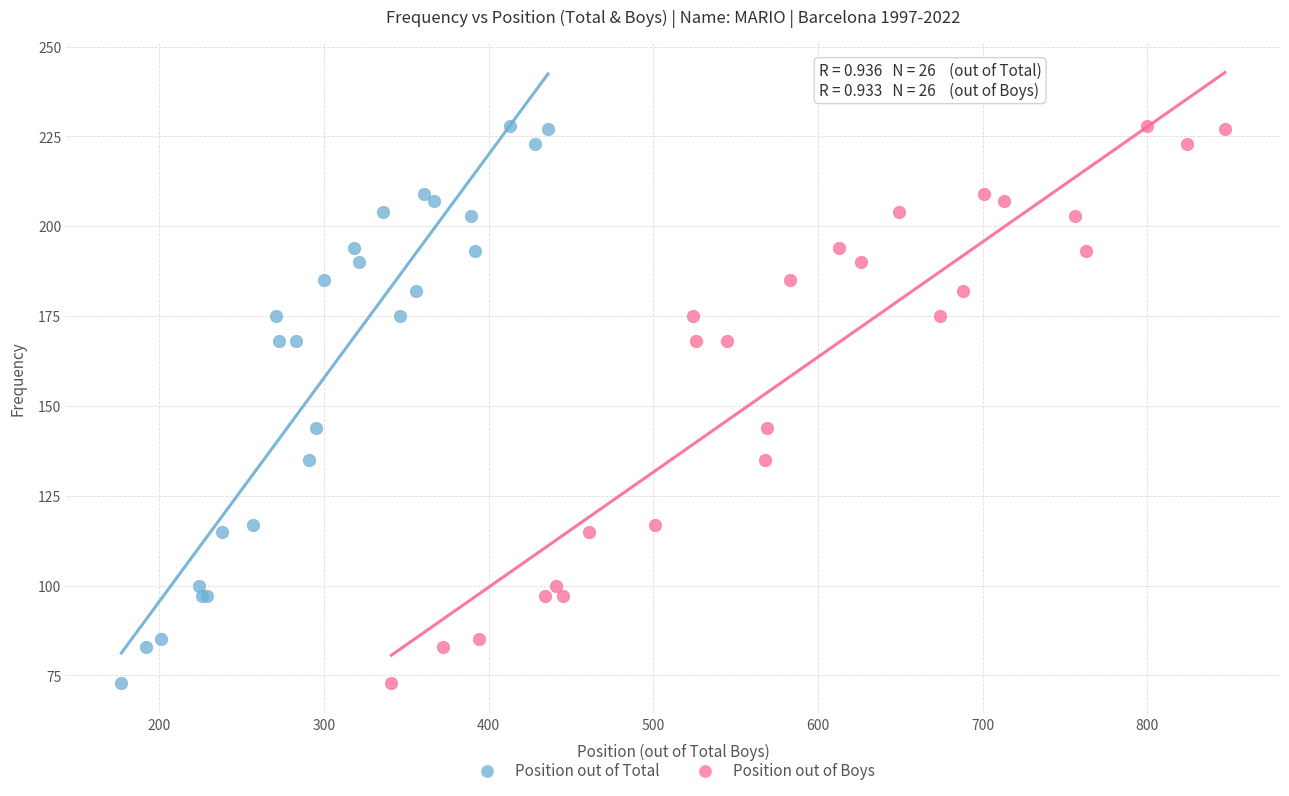

What are all the series names shown in the legend?

Position out of Total, Position out of Boys